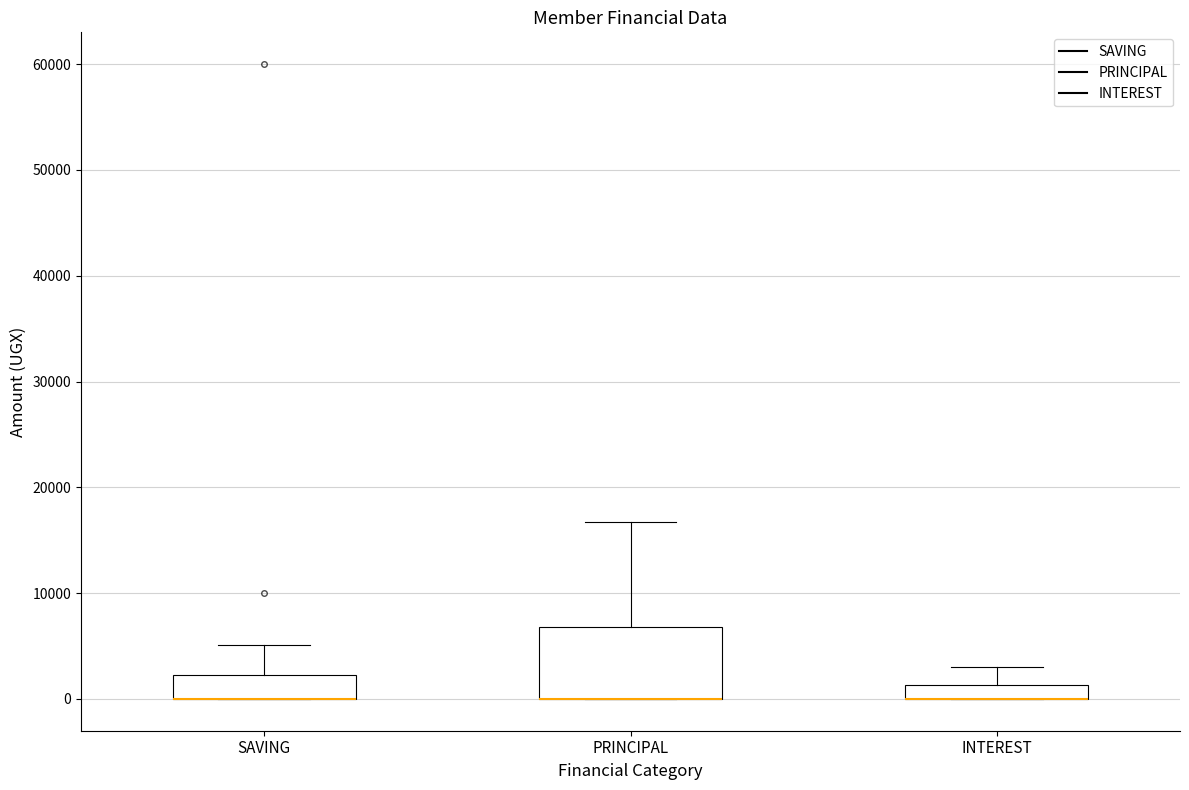

Comparing the boxes themselves (not the whiskers), which one is the tallest?

PRINCIPAL